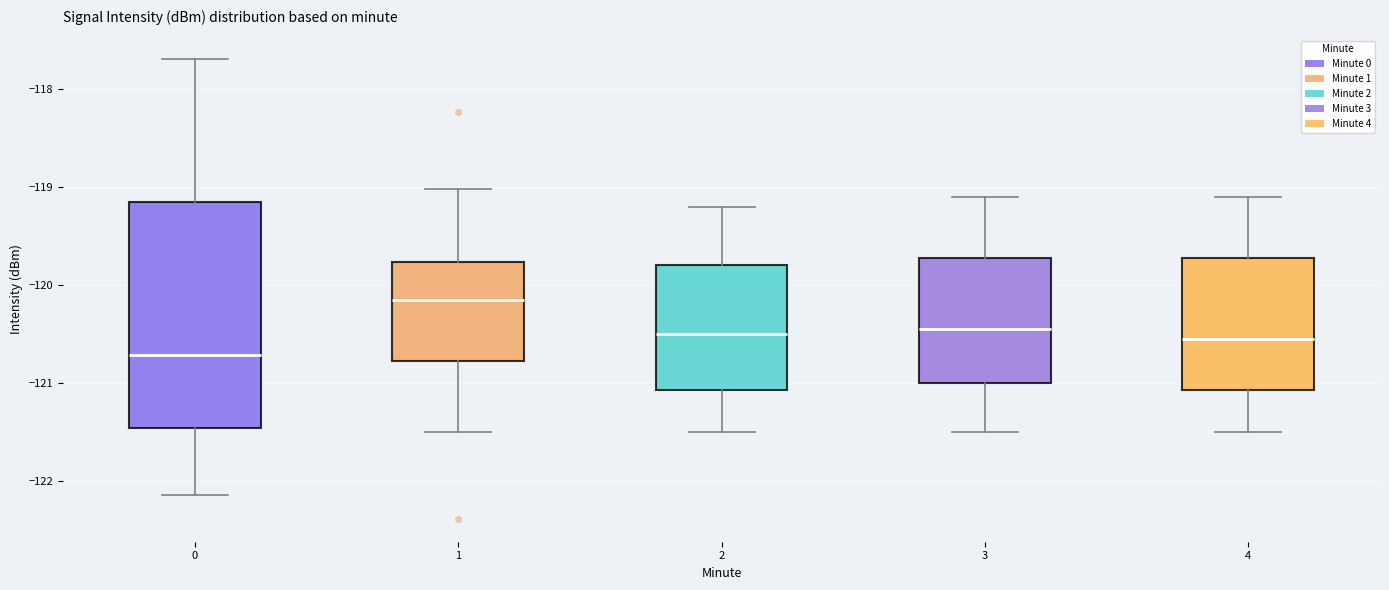

Where is the lower edge of the box at x = 3 on the y-axis? The values are not printed on the chart, so give them approximately, as read against the axis.

-121.0